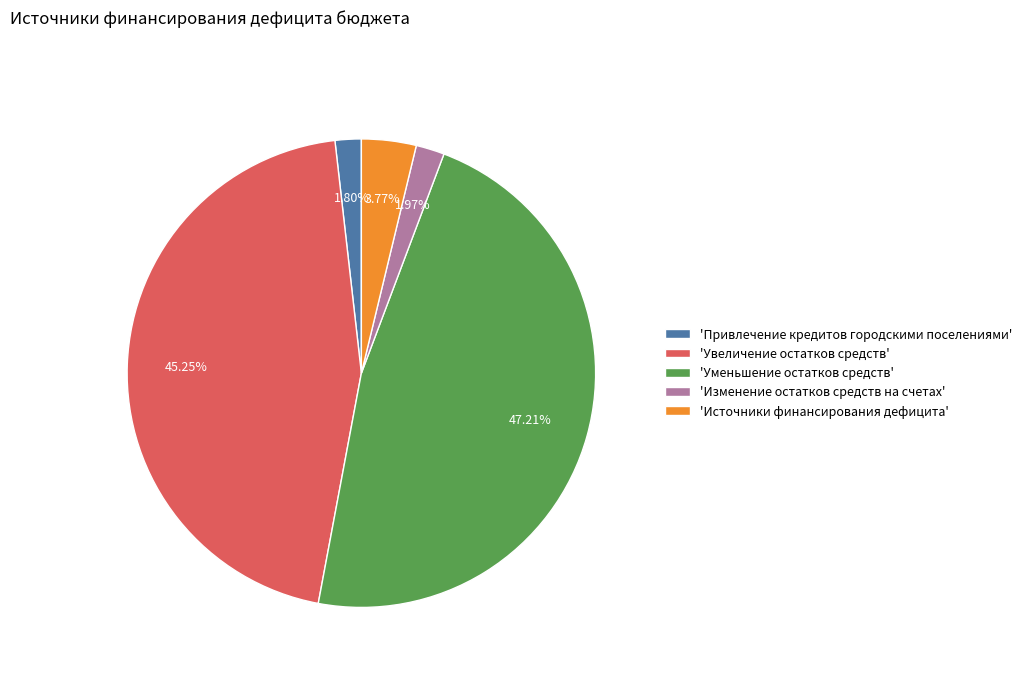

Does 'Привлечение кредитов городскими поселениями' represent more than half of the total?

No